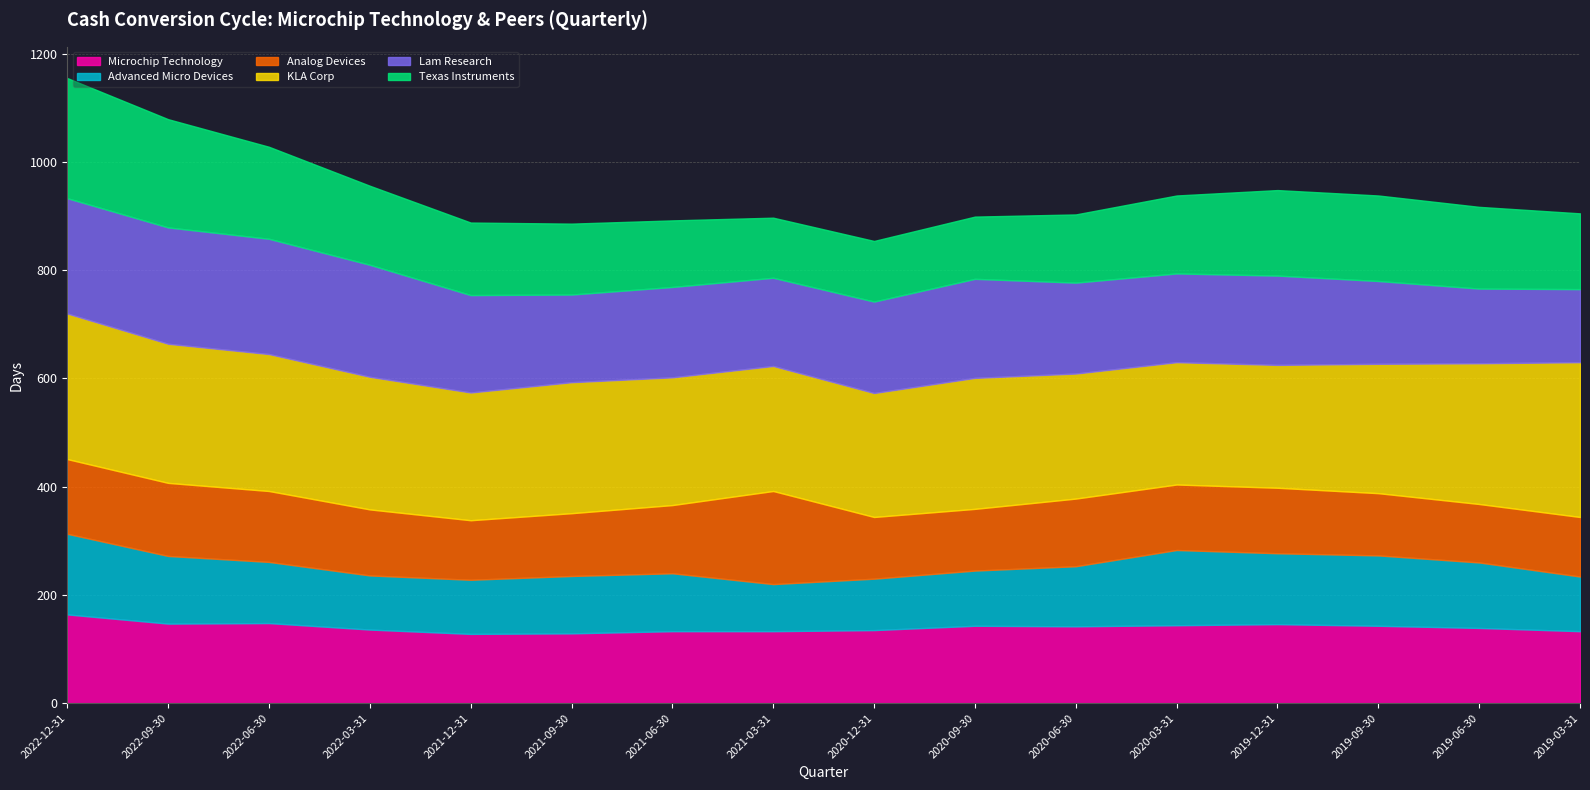

Which series has the widest spread of values?

Texas Instruments